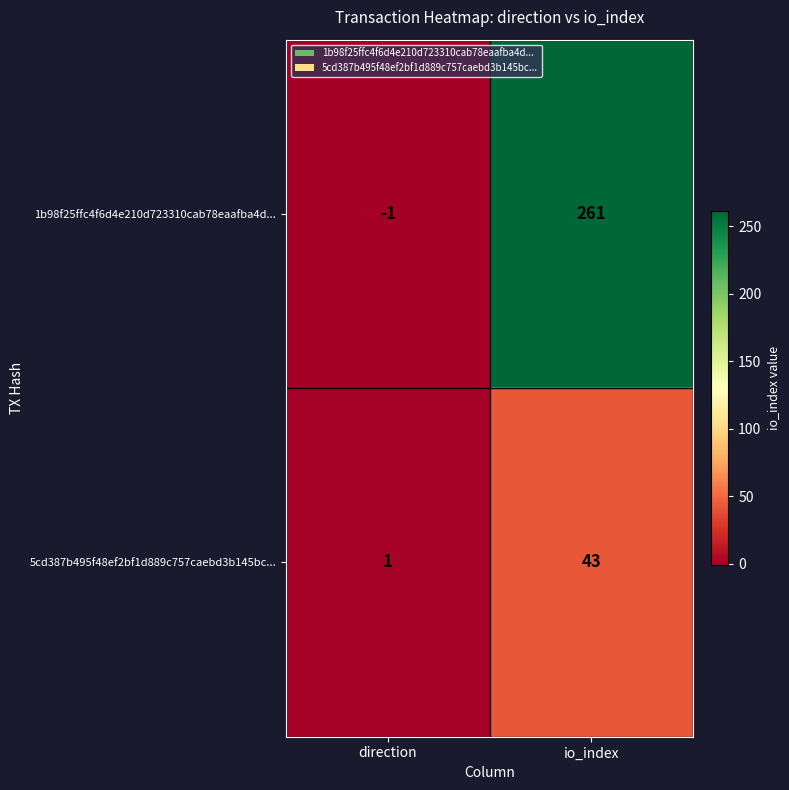

At which category does the chart reach its peak across all series?

io_index